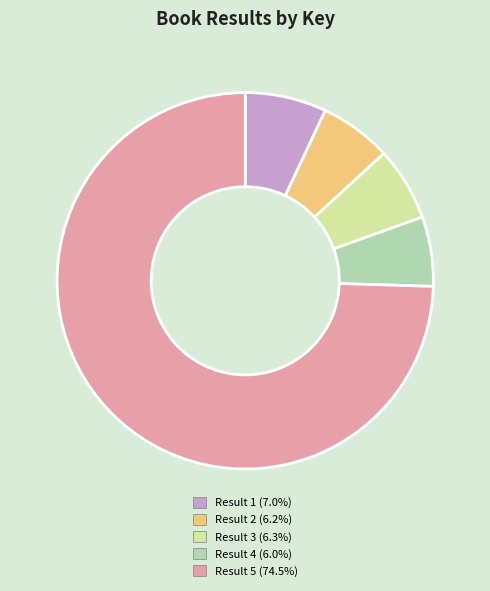

Does any single category account for the majority?

Yes